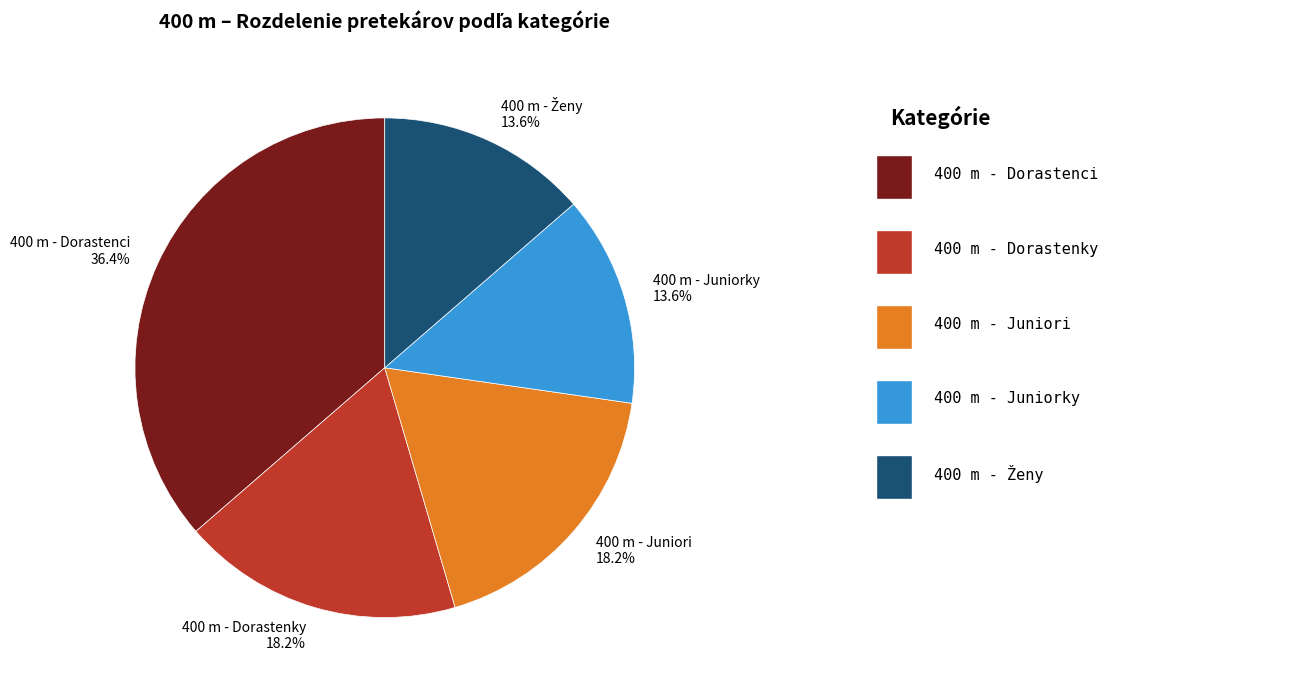

To the nearest percent, what is the average slice percentage?

20%